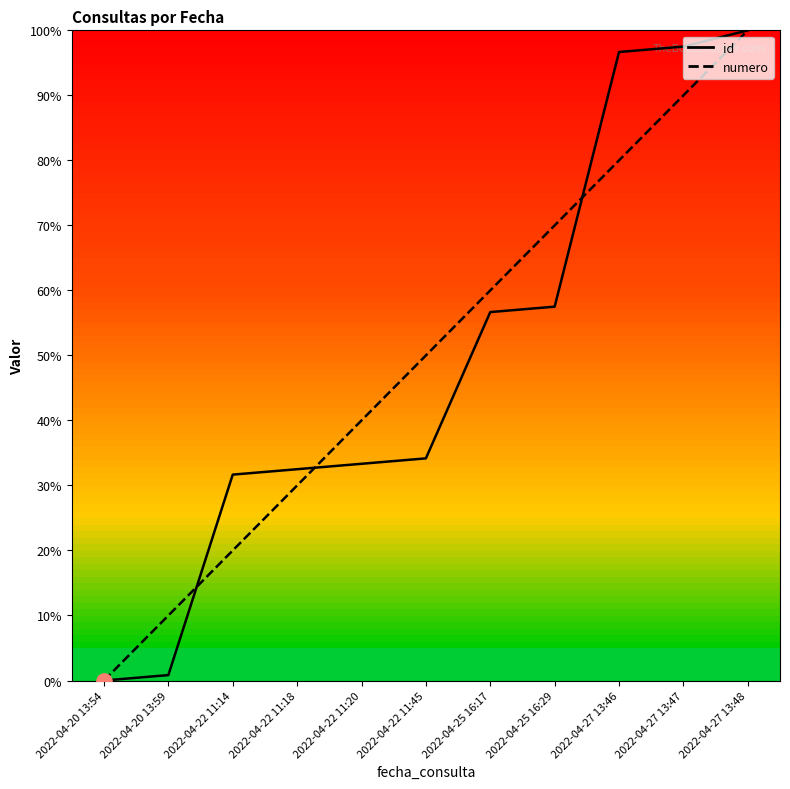

Which series has the widest spread of Y values?

id